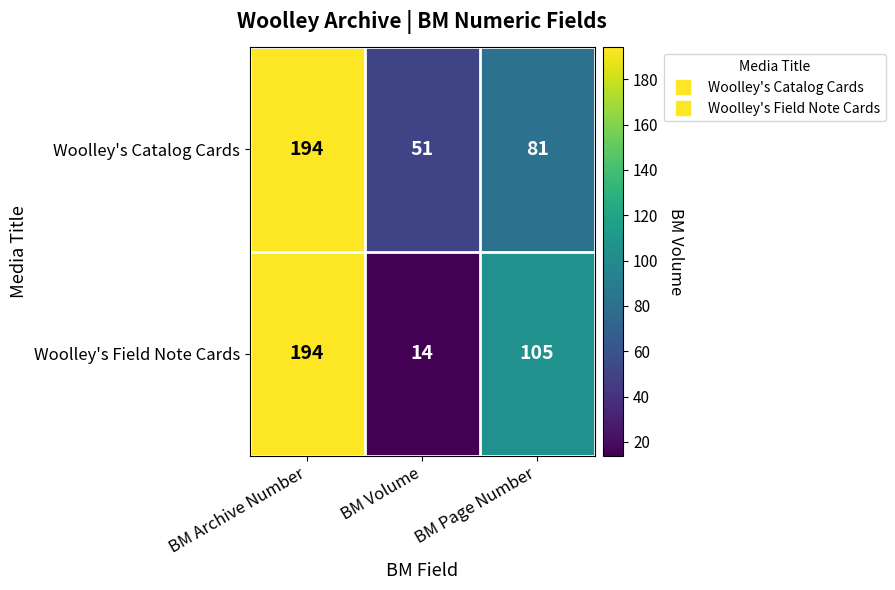

Is it true that Woolley's Field Note Cards equals 71 at BM Archive Number?

False